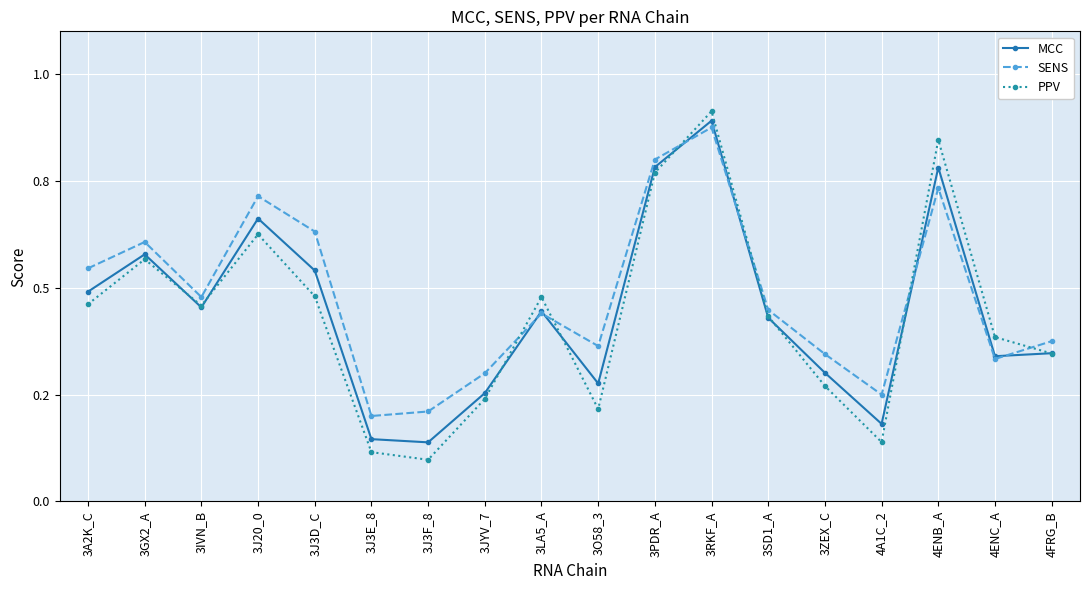

At which category does SENS reach its first local peak?

3GX2_A